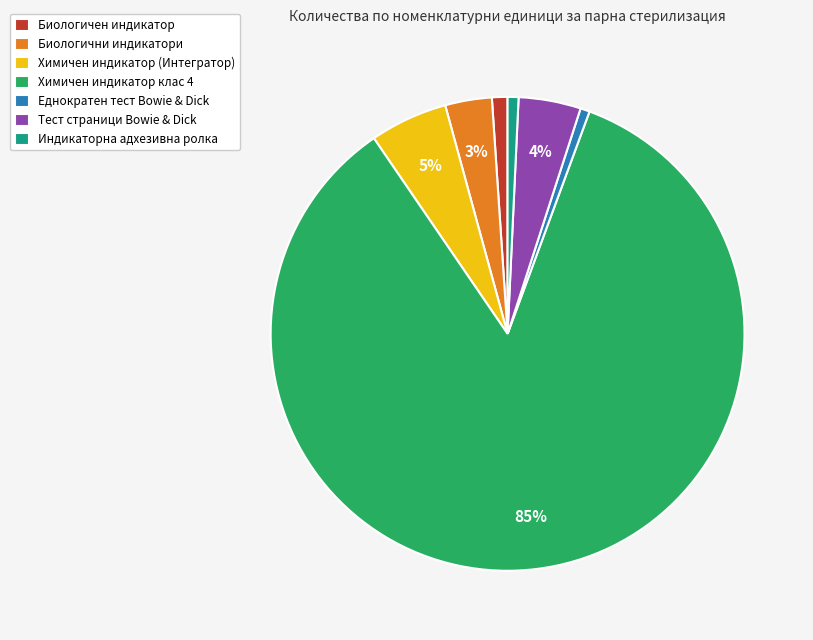

Between Химичен индикатор клас 4 and Биологичен индикатор, which is larger?

Химичен индикатор клас 4